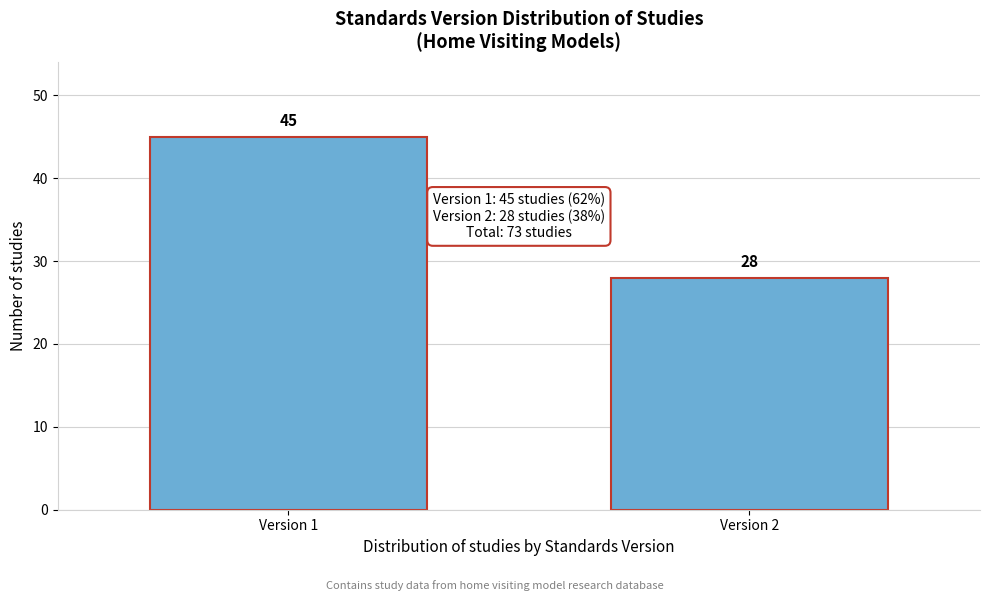

Reading right to left, extract all data points from this chart.

Version 2=28	Version 1=45